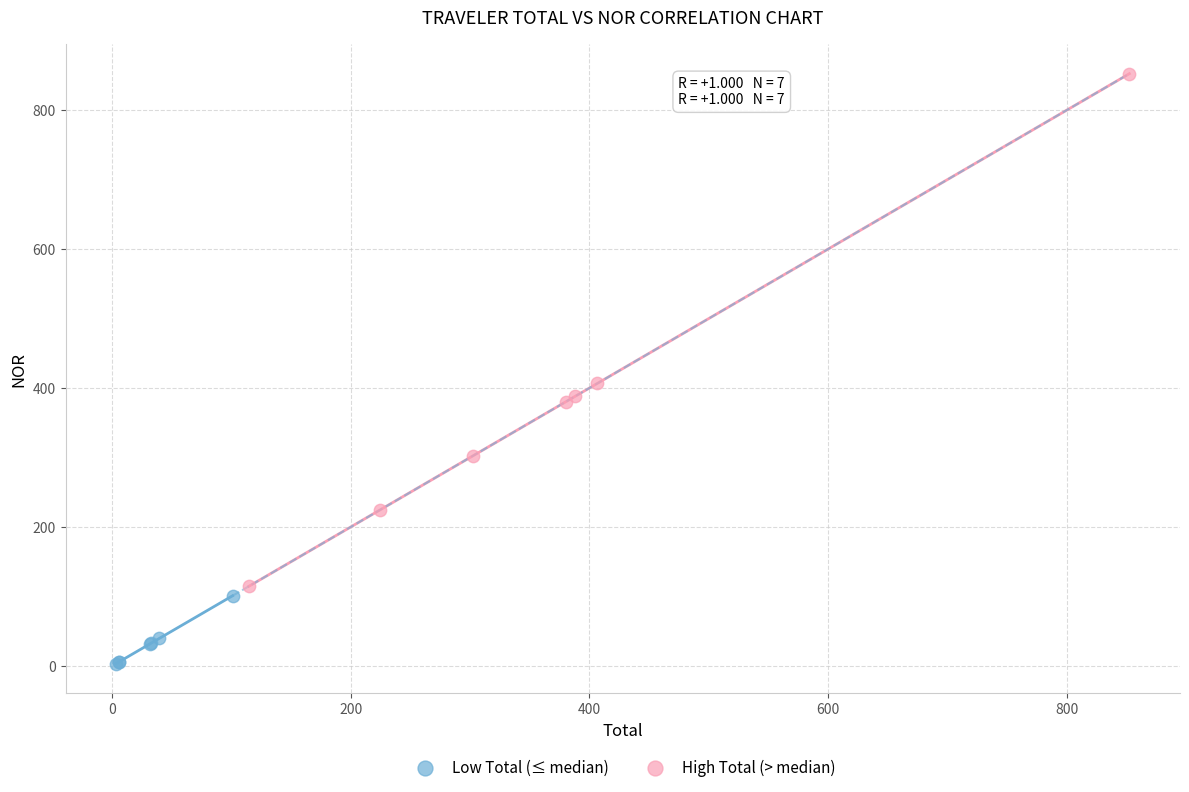

Which series has the widest spread of Y values?

High Total (> median)